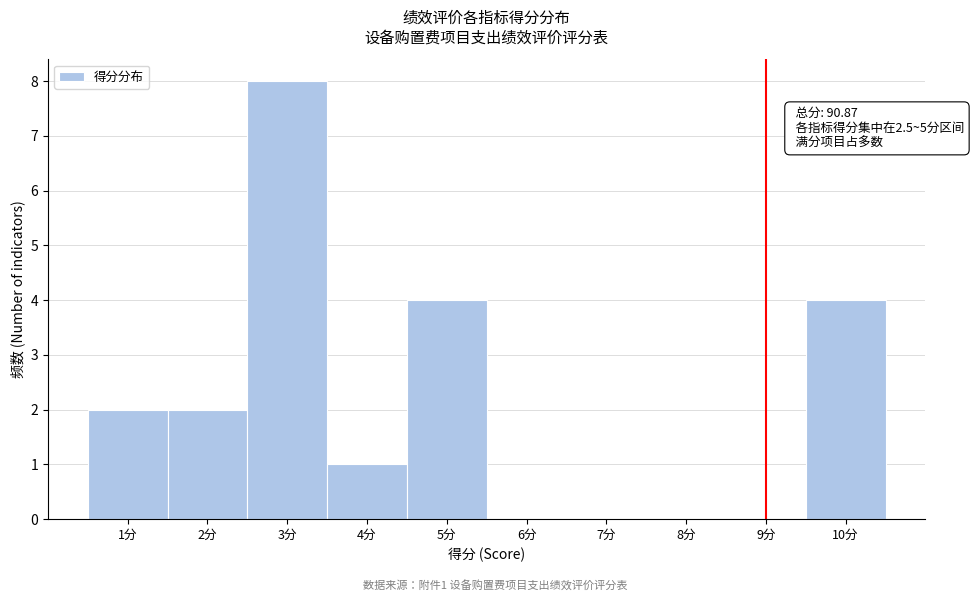

Which range on the x-axis has the tallest bar?

2.5 to 3.5